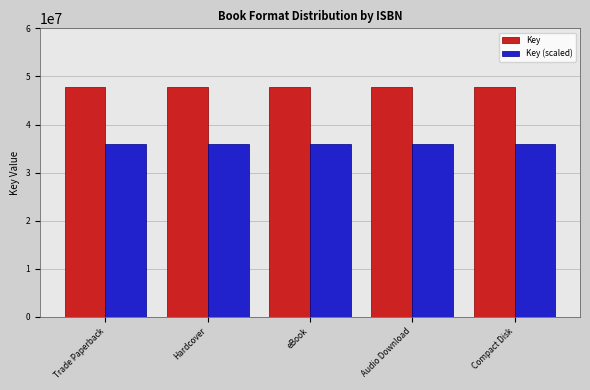

At how many categories does at least one series exceed 45828883?

5